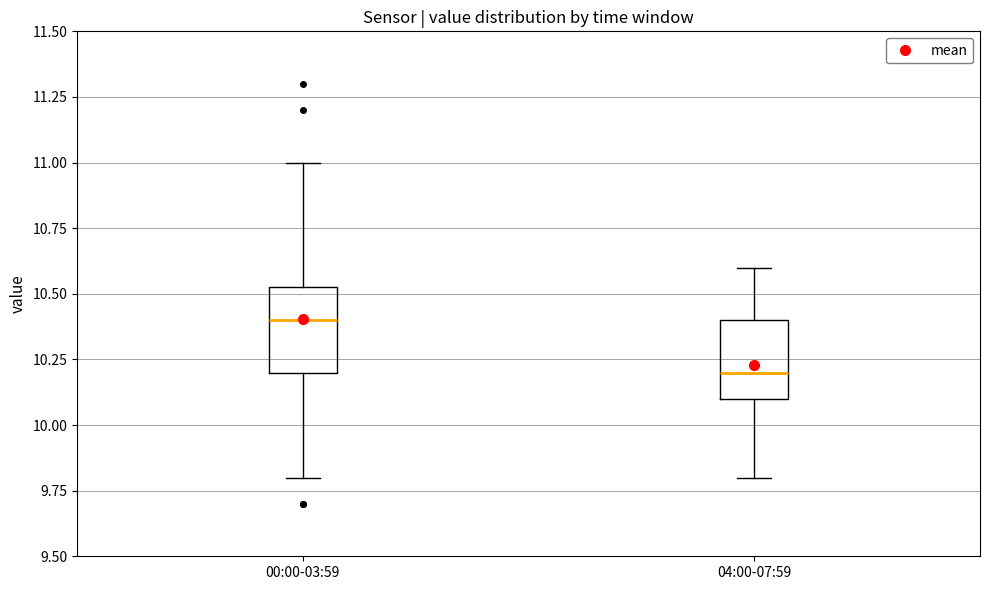

Reading left to right, transcribe this box plot: for each box, give where its median line is, the range the box spans, and where its two whiskers end, as read against the y-axis. The values are not printed on the chart, so give them approximately, as read against the axis.

00:00-03:59: median 10.40, box 10.20 to 10.55, whiskers 9.80 to 11.00
04:00-07:59: median 10.20, box 10.10 to 10.40, whiskers 9.80 to 10.60